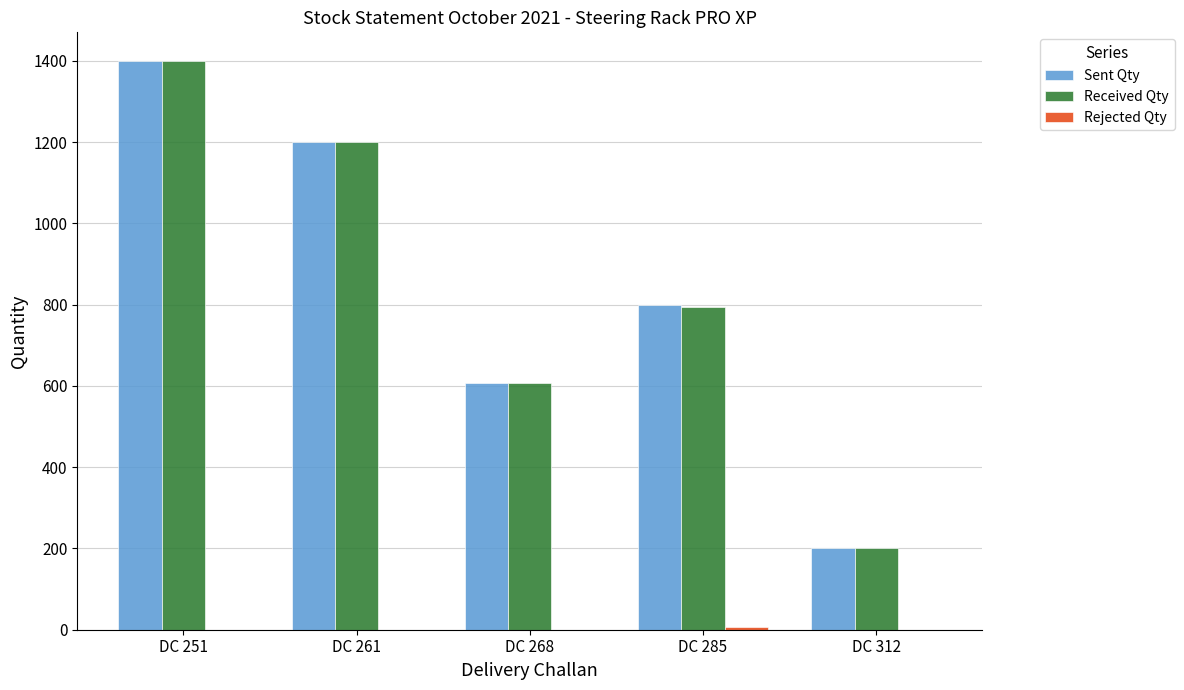

Between DC 268 and DC 285, which series saw the biggest shift?

Sent Qty